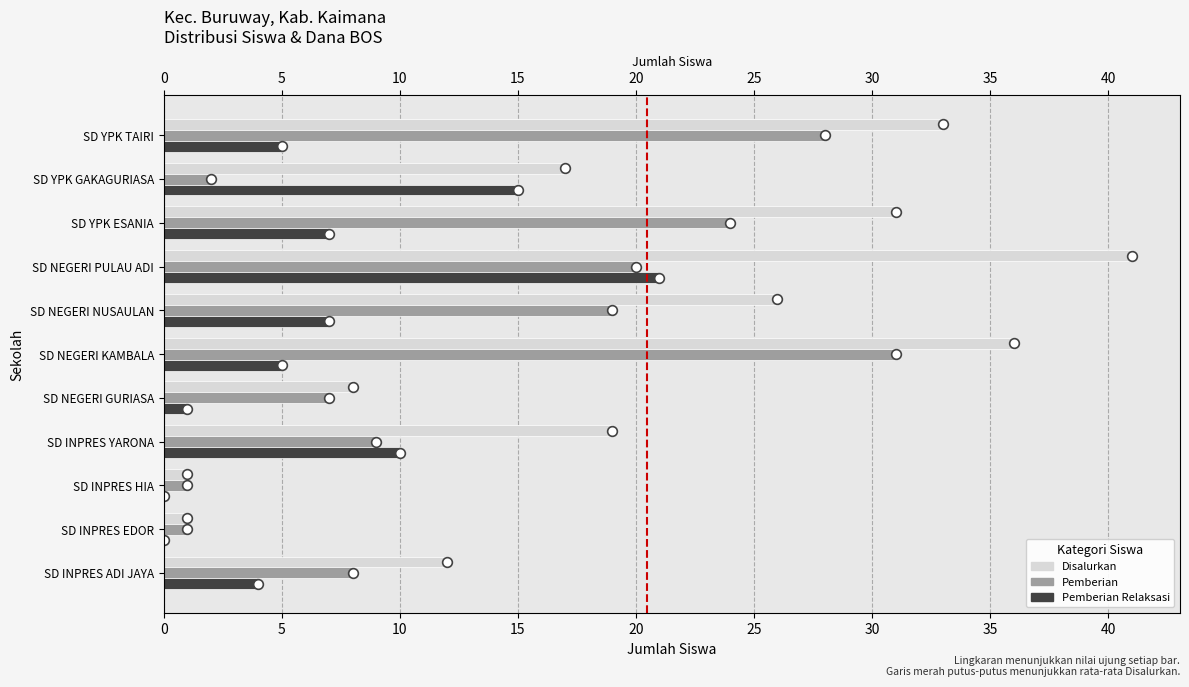

Which series has the largest total across all categories?

Disalurkan (Siswa)